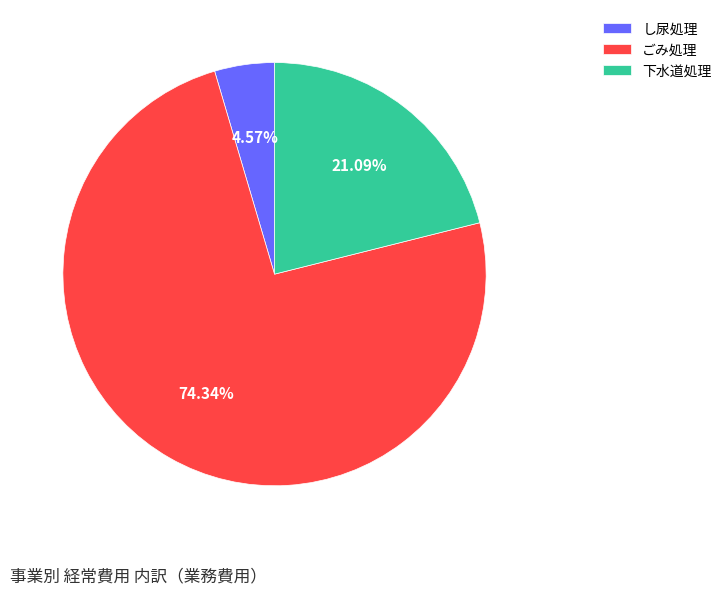

To the nearest percent, what is the difference between the 下水道処理 and ごみ処理 slice percentages?

53%